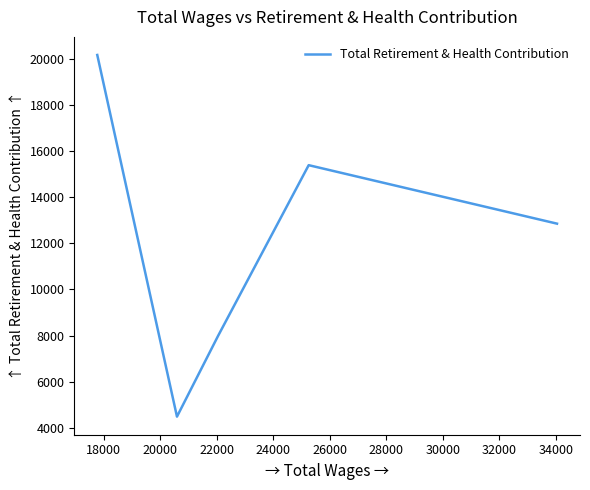

Between 22000 and 24000, which is larger?

24000